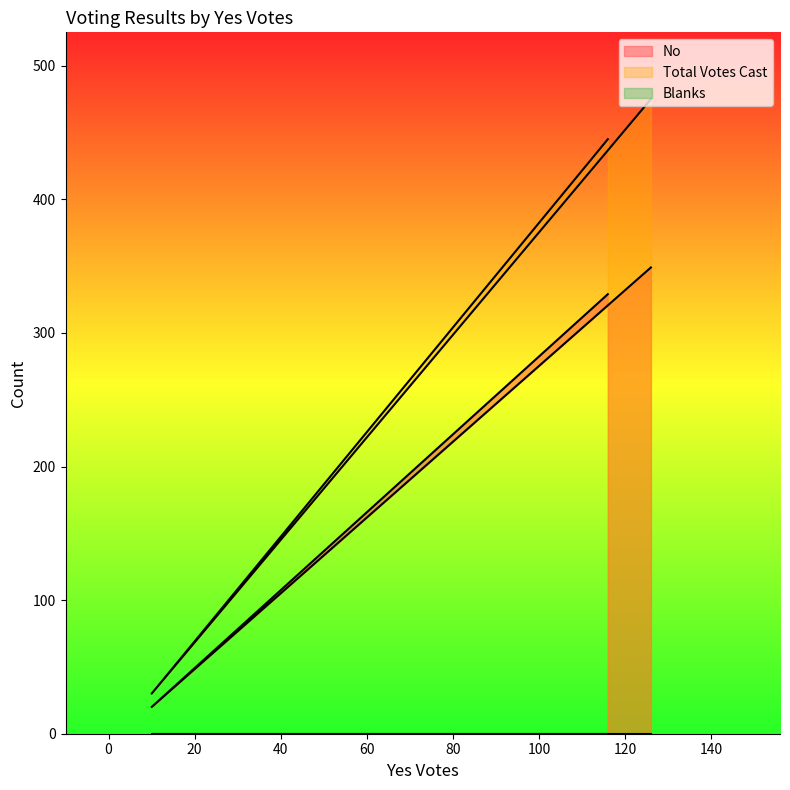

Is this an area chart (filled region under the line)?

No